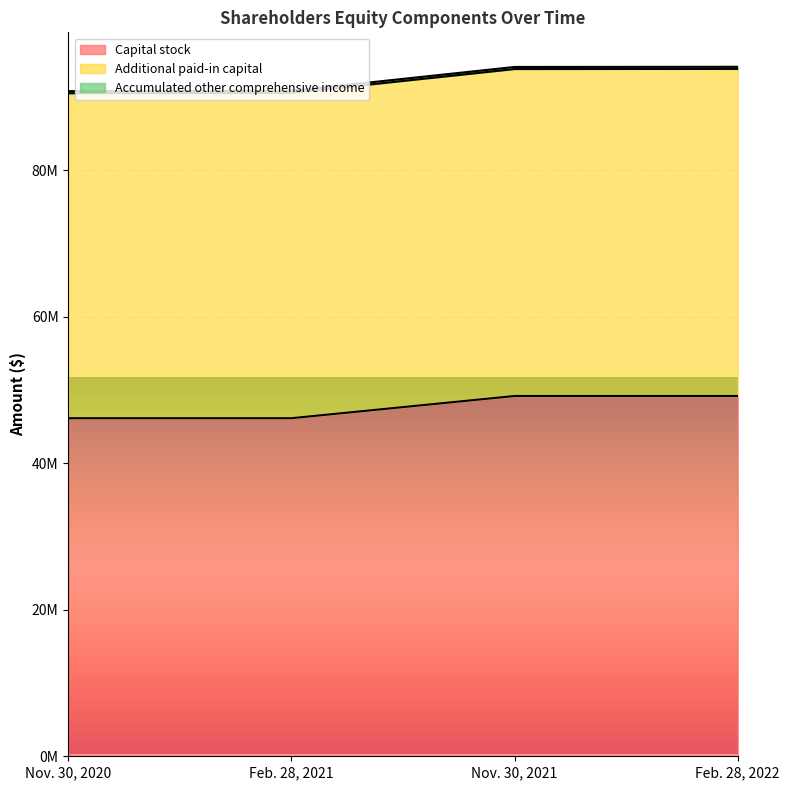

Where is Capital stock nearest to the value 47660016?

Nov. 30, 2020